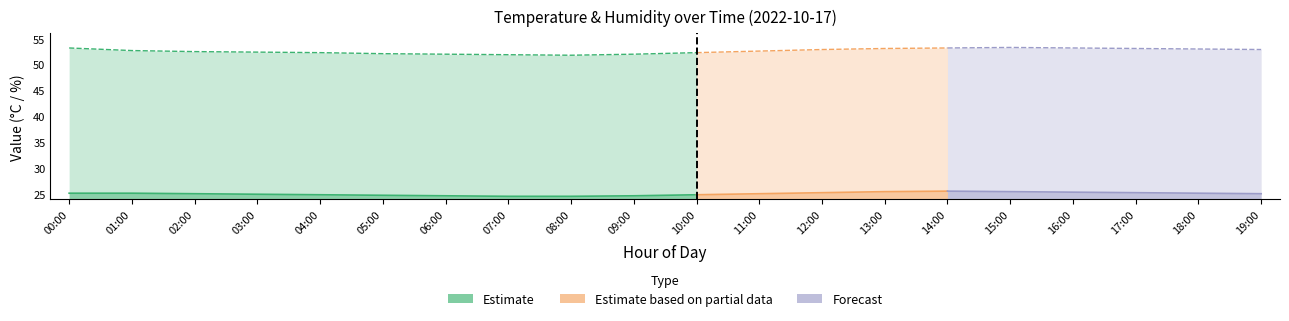

True or false: temperature and humidity intersect in this chart.

False